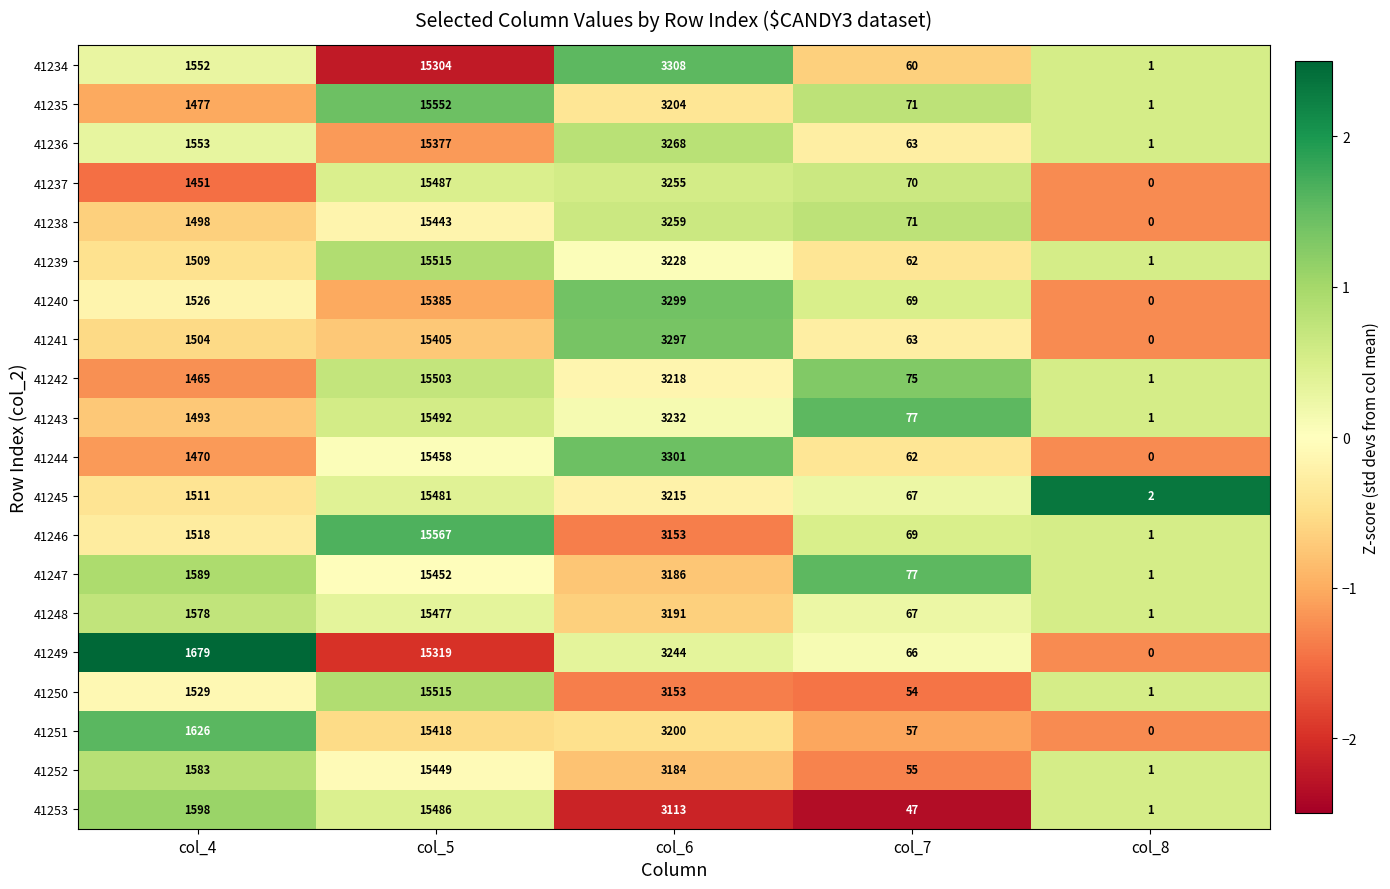

Rank the categories by 41237 value from lowest to highest.

col_8, col_7, col_4, col_6, col_5